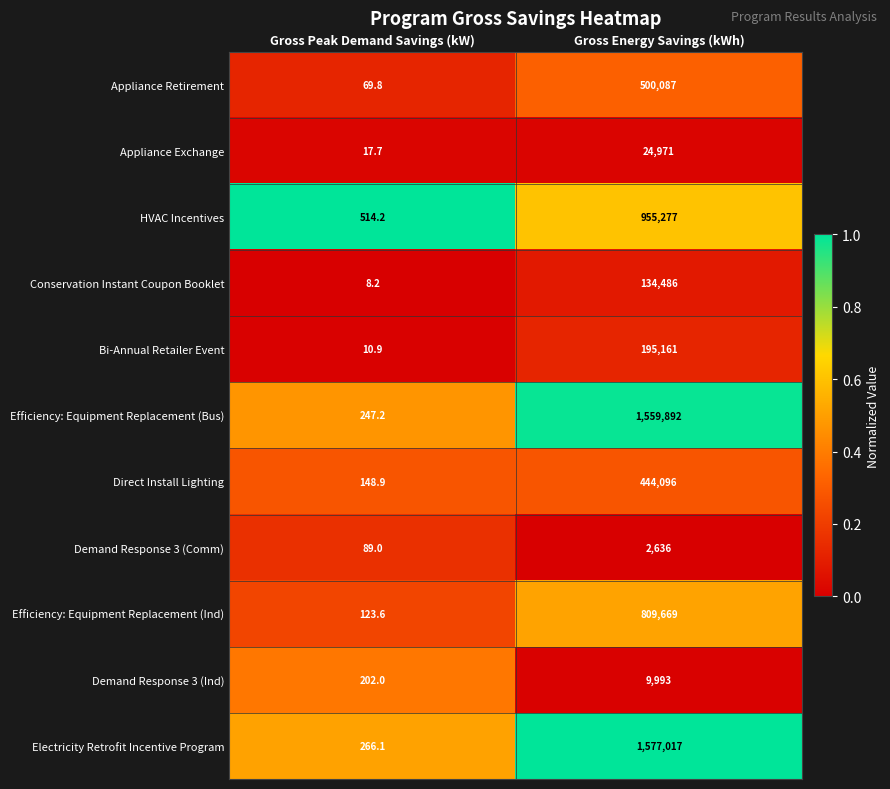

Which series has the largest total across all categories?

Electricity Retrofit Incentive Program